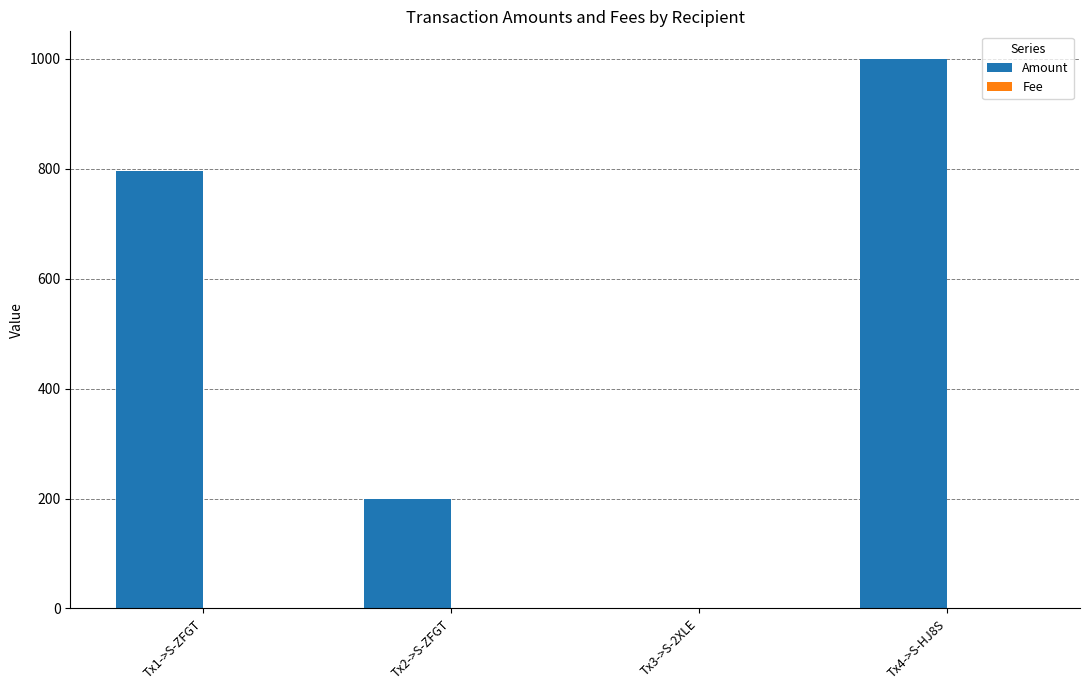

What is the greatest value displayed?

1000